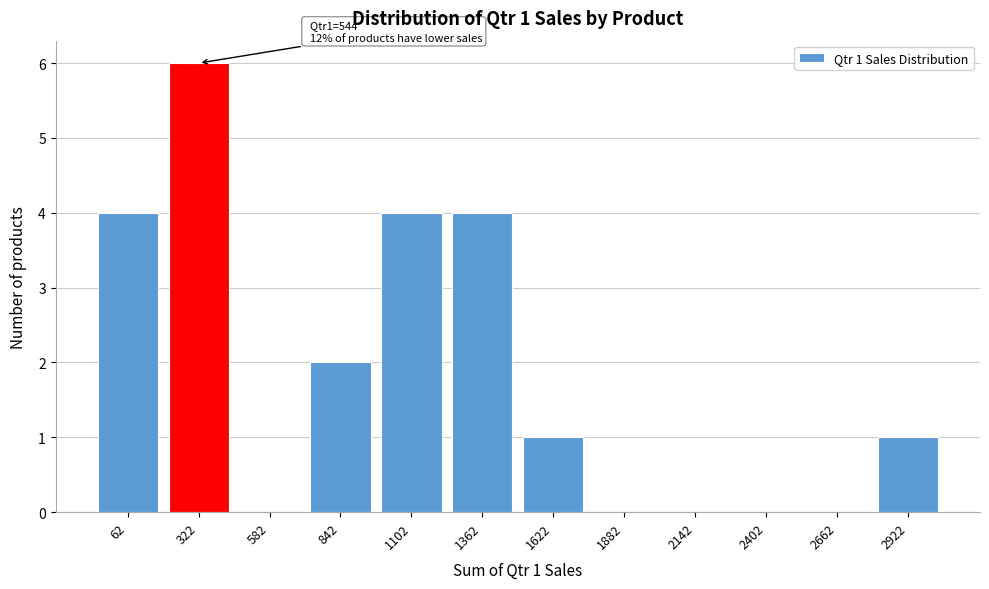

Reading left to right, transcribe all the data shown in this chart.

62=4	322=6	582=0	842=2	1102=4	1362=4	1622=1	1882=0	2142=0	2402=0	2662=0	2922=1